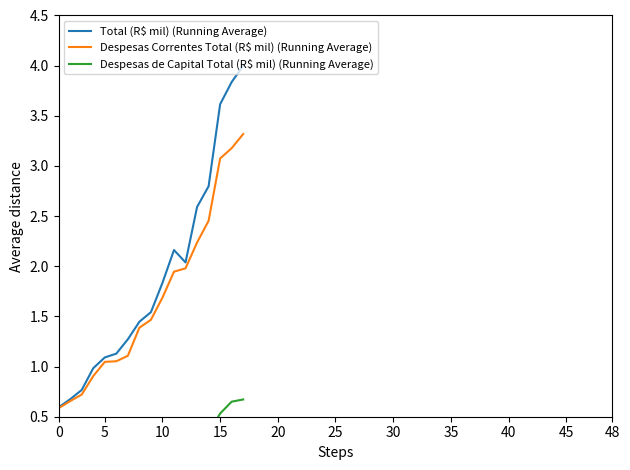

True or false: Despesas Correntes Total (R$ mil) (Running Average) has more than 2 points higher than both neighbors.

False